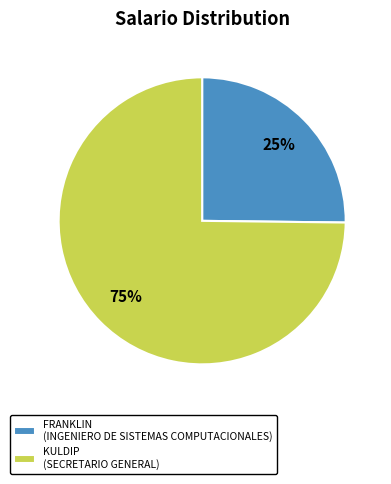

To the nearest percent, what is the combined percentage of KULDIP and FRANKLIN?

100%